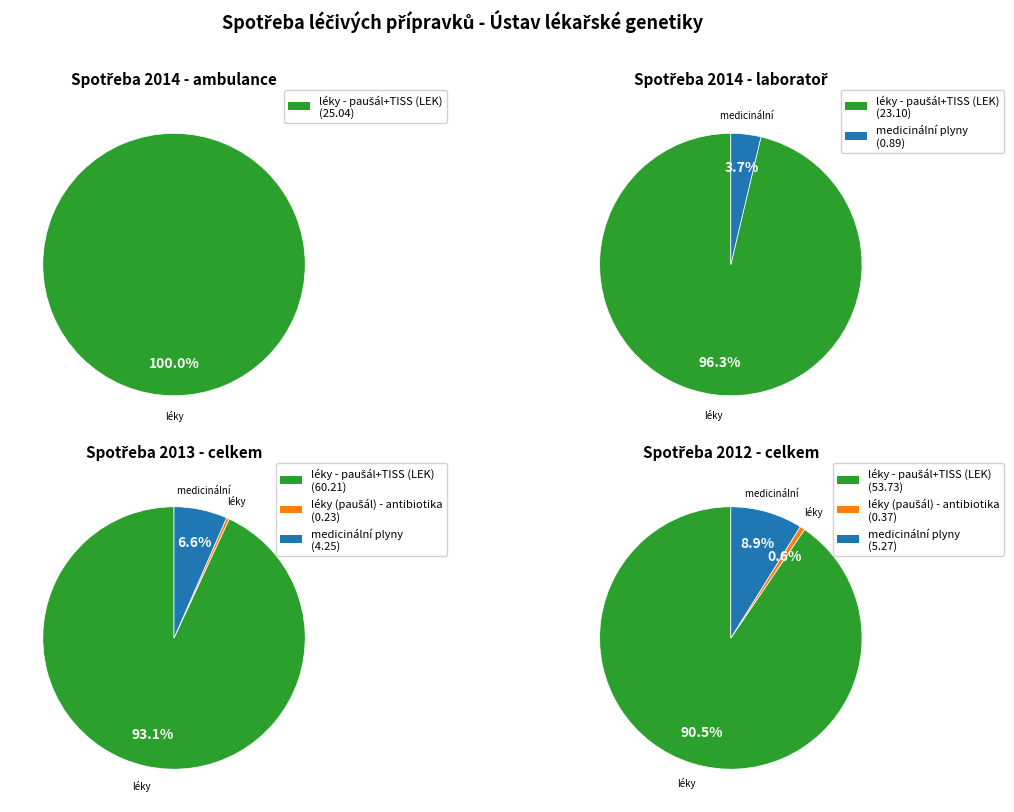

Combined, what portion of the pie is medicinální plyny and léky - paušál+TISS (LEK)?

100.0%